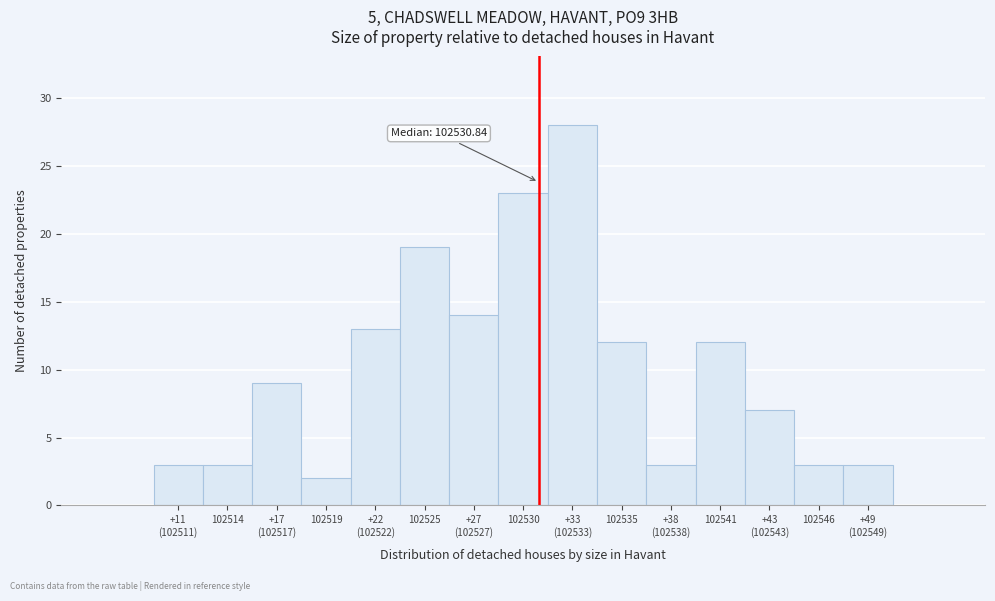

Reading left to right, list all the values displayed in this chart.

3	3	9	2	13	19	14	23	28	12	3	12	7	3	3